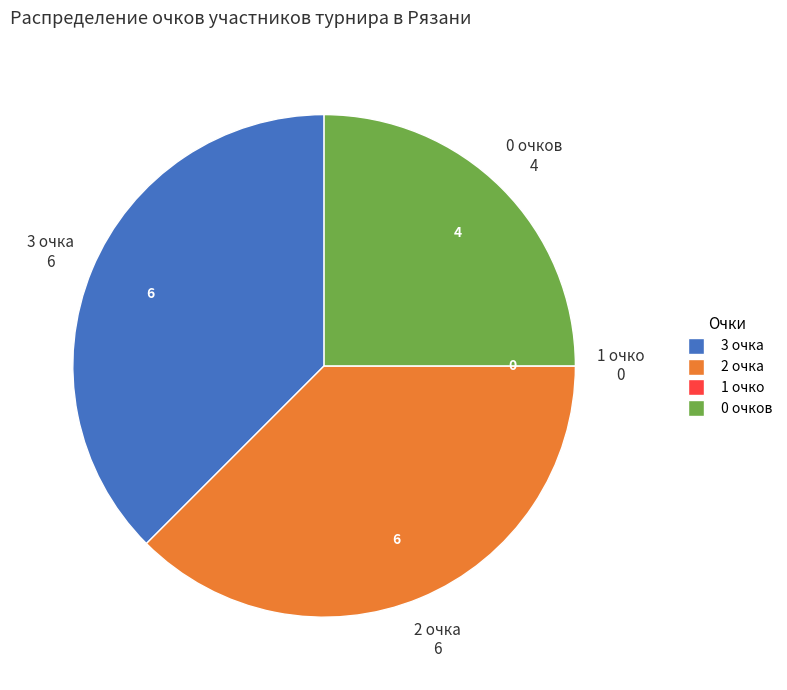

Is there any slice that represents more than half of the pie?

No